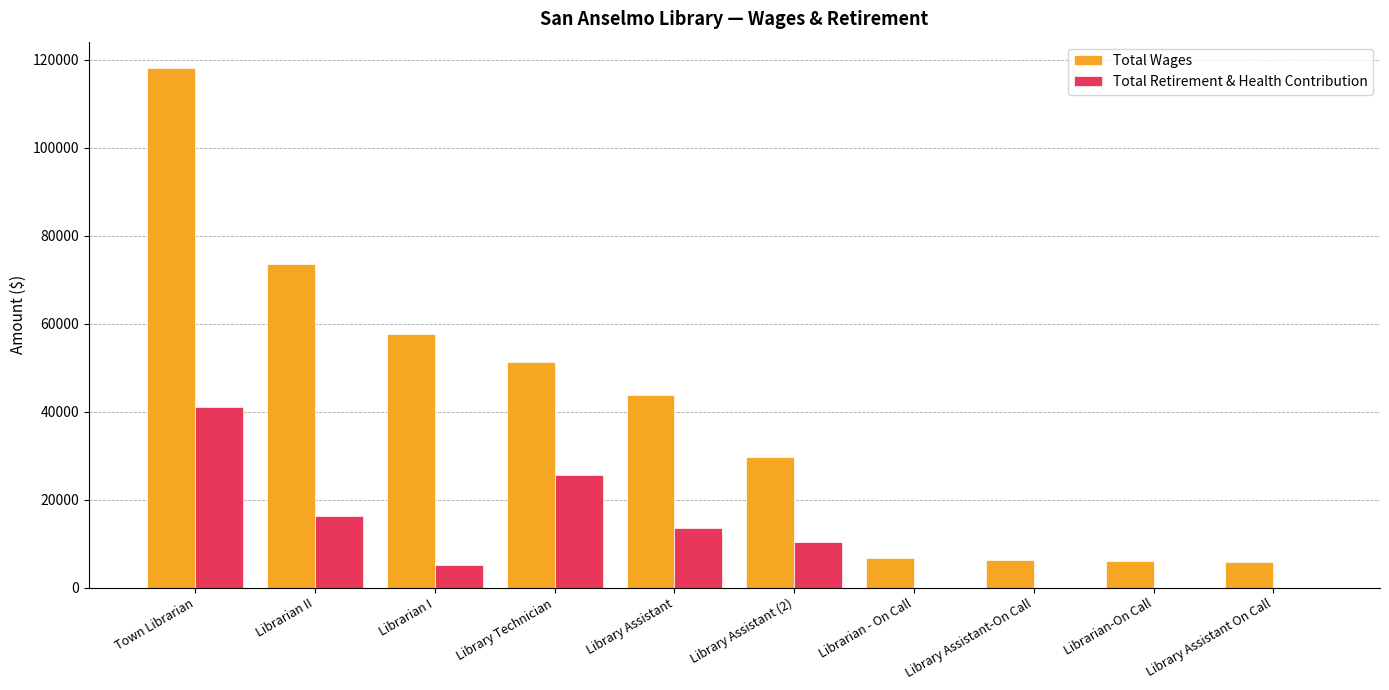

Is it true that Total Retirement & Health Contribution equals 22722 at Library Assistant?

False